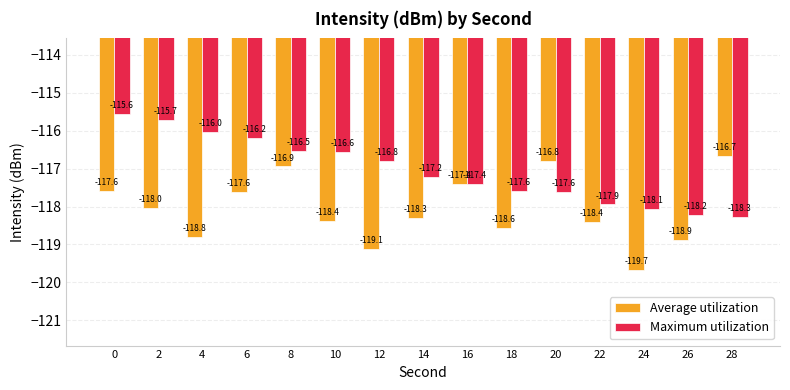

Reading left to right, extract all data points from this chart.

Average utilization: 0=-117.6	2=-118.0	4=-118.8	6=-117.6	8=-116.9	10=-118.4	12=-119.1	14=-118.3	16=-117.4	18=-118.6	20=-116.8	22=-118.4	24=-119.7	26=-118.9	28=-116.7
Maximum utilization: 0=-115.6	2=-115.7	4=-116.0	6=-116.2	8=-116.5	10=-116.6	12=-116.8	14=-117.2	16=-117.4	18=-117.6	20=-117.6	22=-117.9	24=-118.1	26=-118.2	28=-118.3